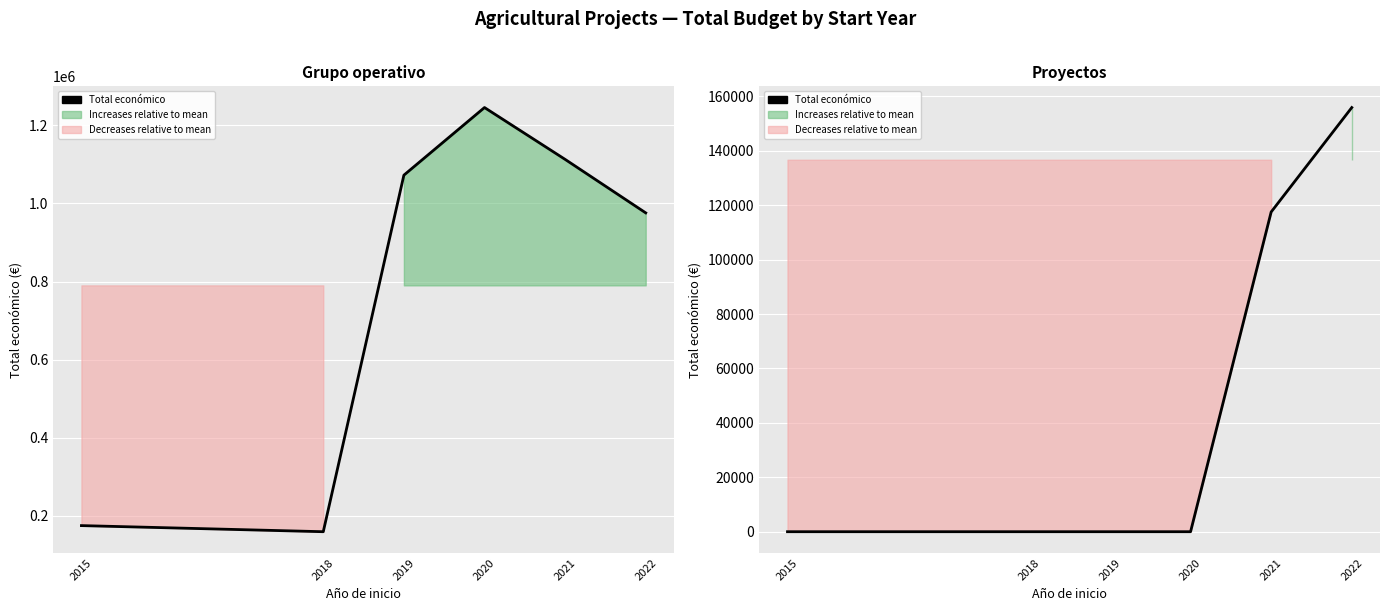

How many positive values are there?

2